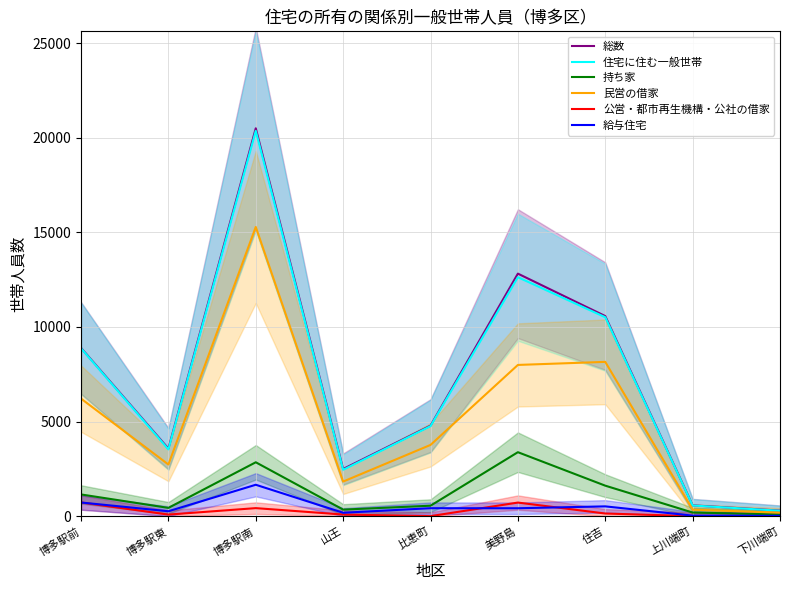

Rank the series at 博多駅南 from lowest to highest value.

公営・都市再生機構・公社の借家, 給与住宅, 持ち家, 民営の借家, 住宅に住む一般世帯, 総数